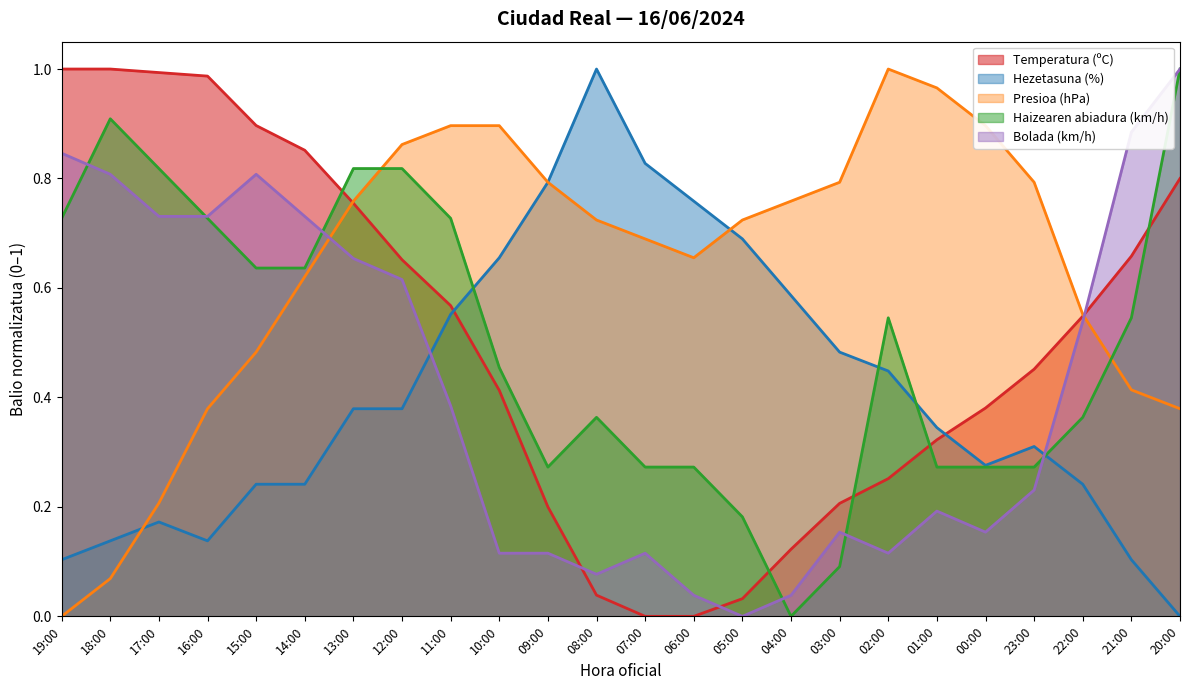

Where do Bolada (km/h) and Presioa (hPa) first cross each other?

14:00 and 13:00